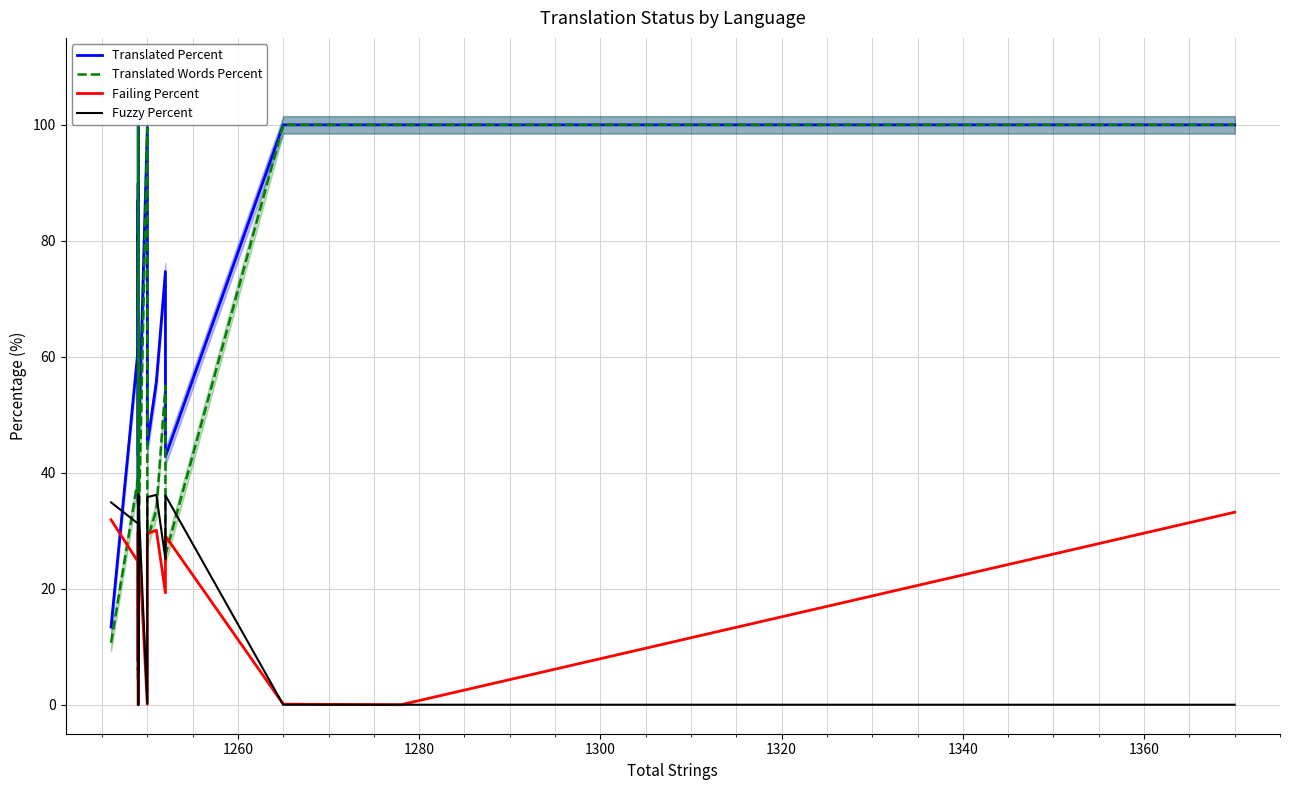

Is the value of Failing Percent at 1260 greater than the value of Fuzzy Percent at 12?

Yes